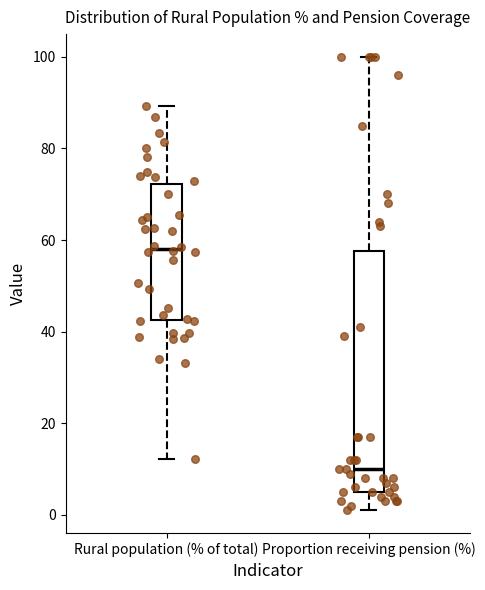

Which box's median line is the highest?

Rural population (% of total)